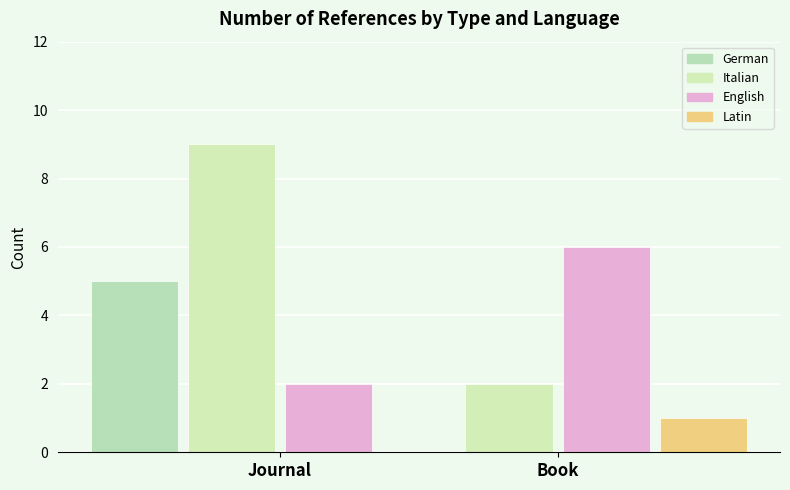

What position from the right is Book?

1